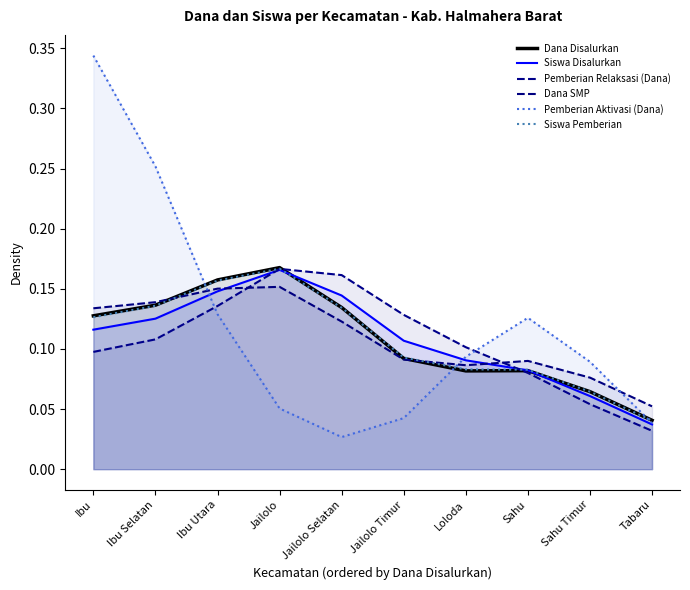

What are all the series names shown in the legend?

Dana Disalurkan, Siswa Disalurkan, Pemberian Relaksasi (Dana), Dana SMP, Pemberian Aktivasi (Dana), Siswa Pemberian